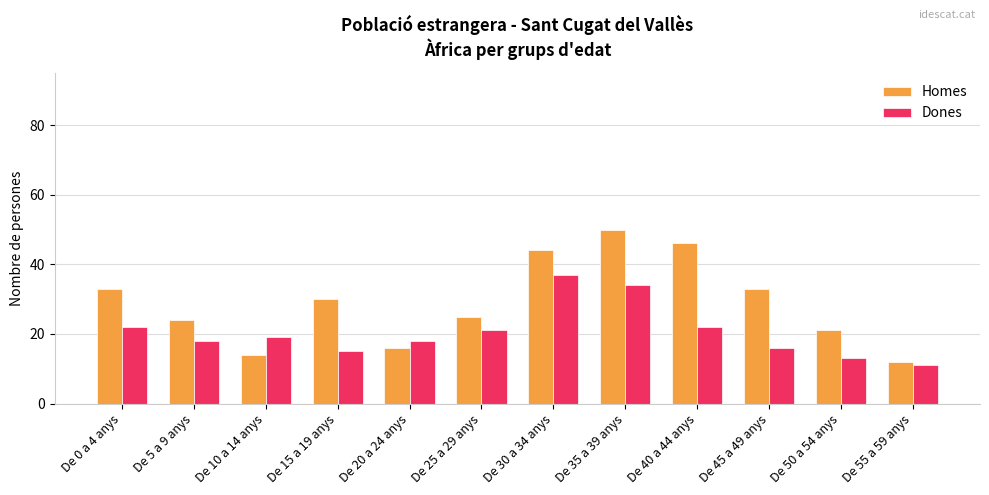

What is the difference between the Homes values at De 30 a 34 anys and De 5 a 9 anys?

20